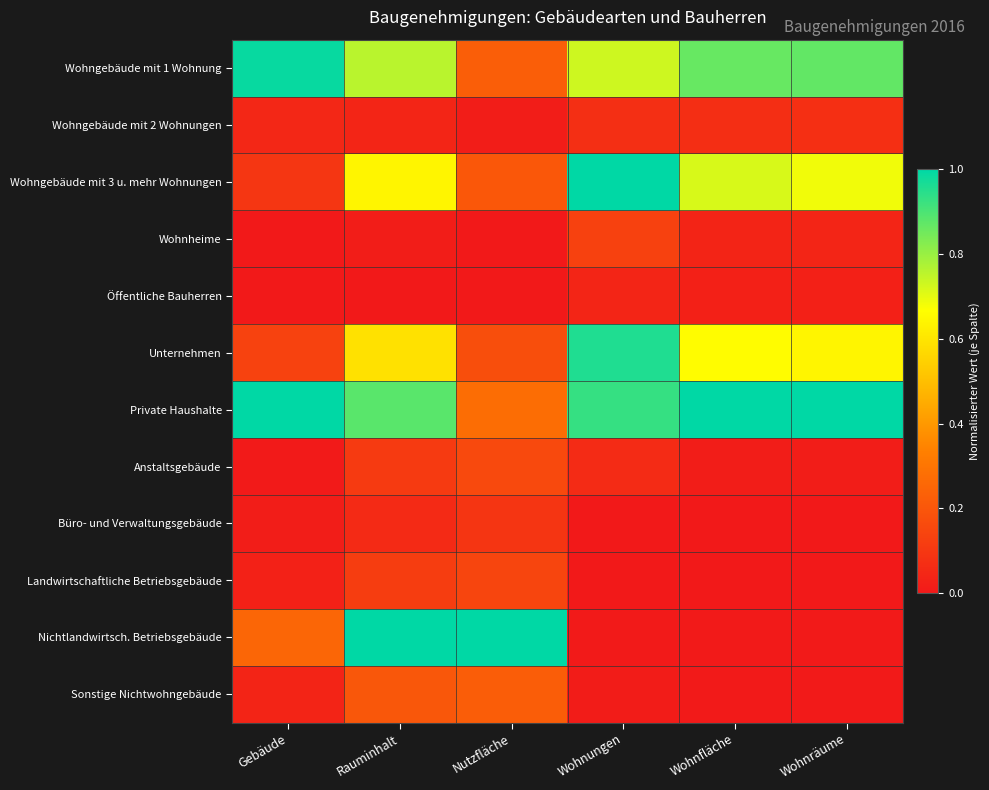

At which category is the sum across all series the highest?

Rauminhalt